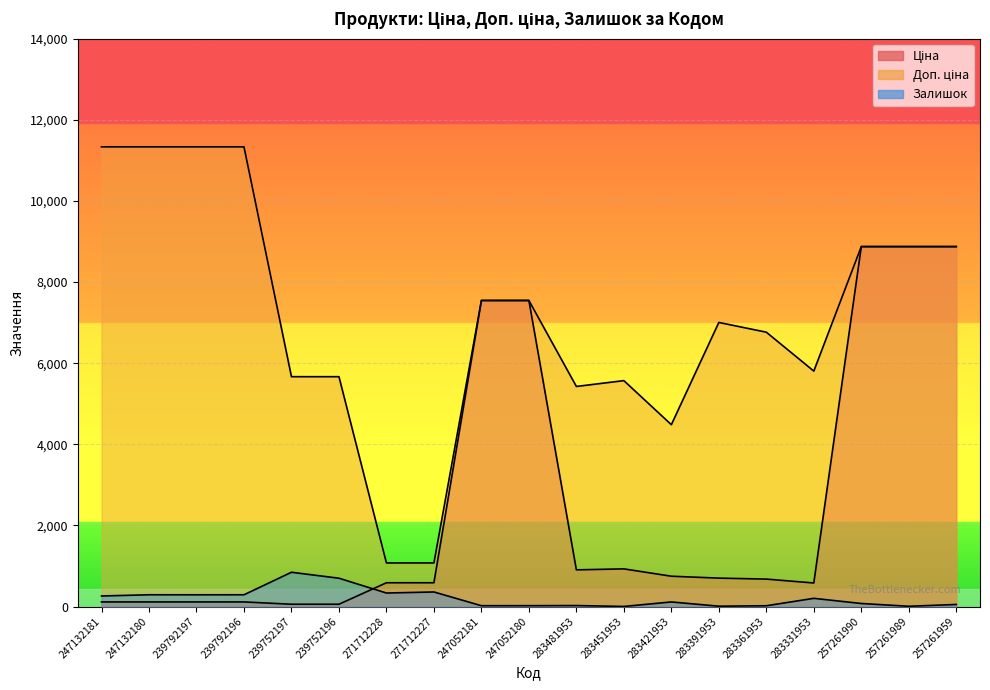

The Залишок series shows 290.0 at 247132180. True or false?

True